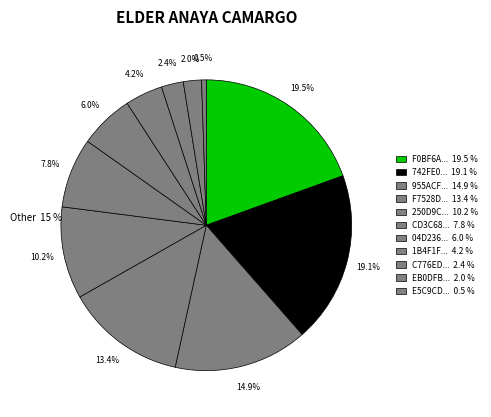

How many segments does this pie chart have?

11